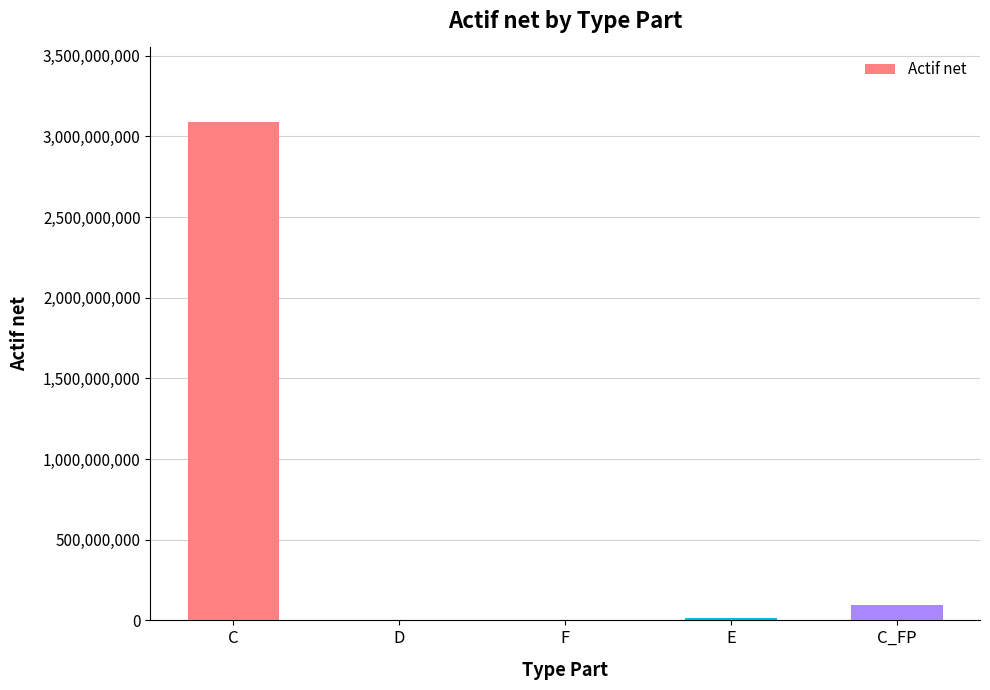

The value at E is 14254753.0. True or false?

True